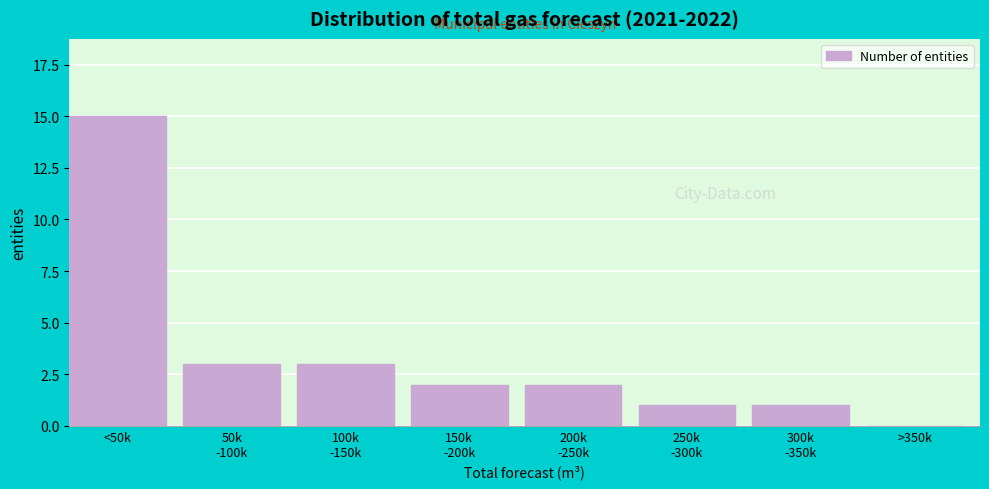

What is the sum of all values?

27